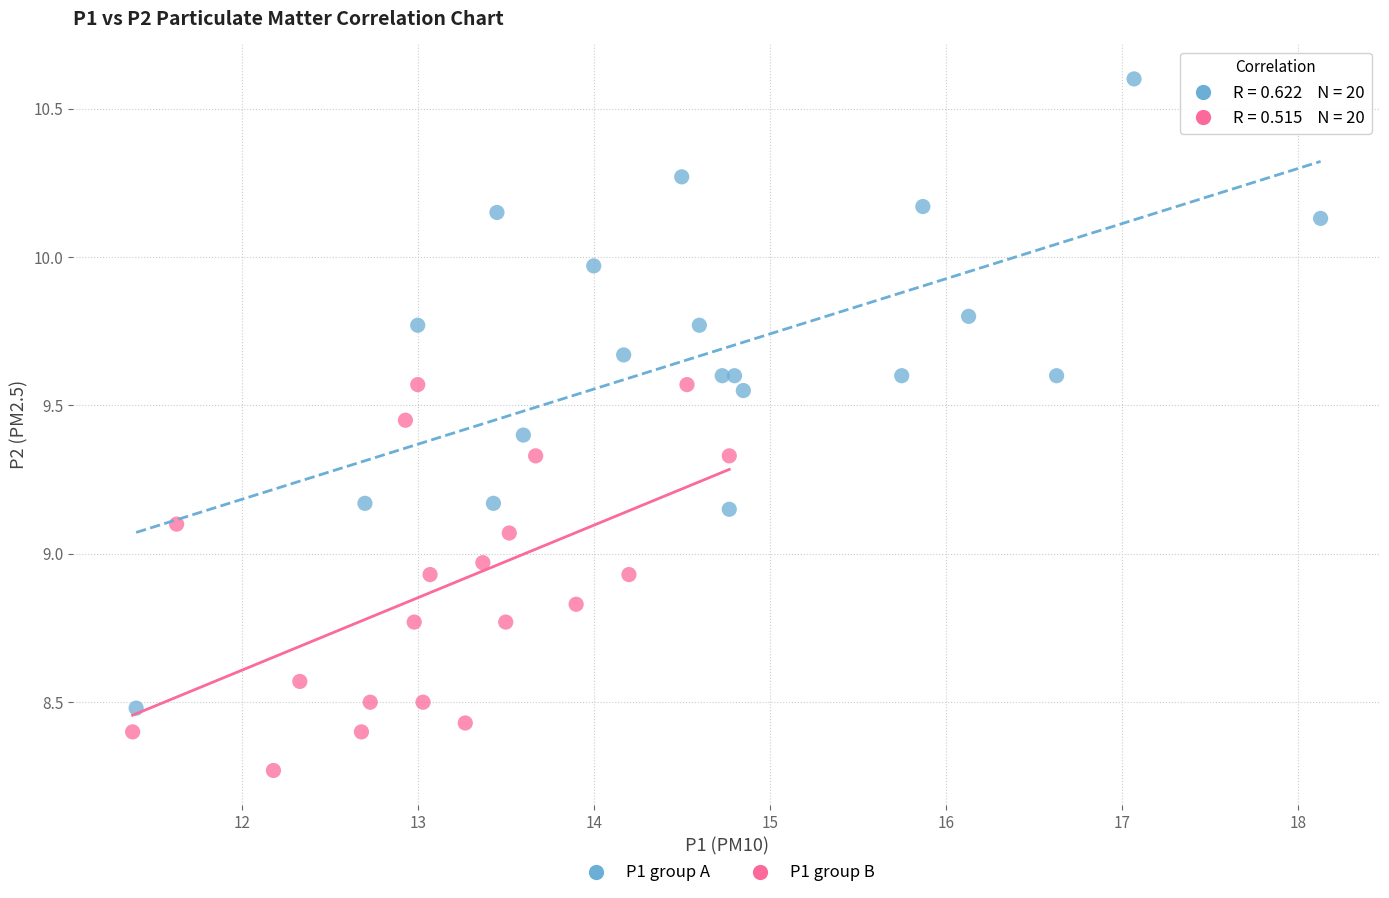

Which series has the widest spread of Y values?

P1 group A